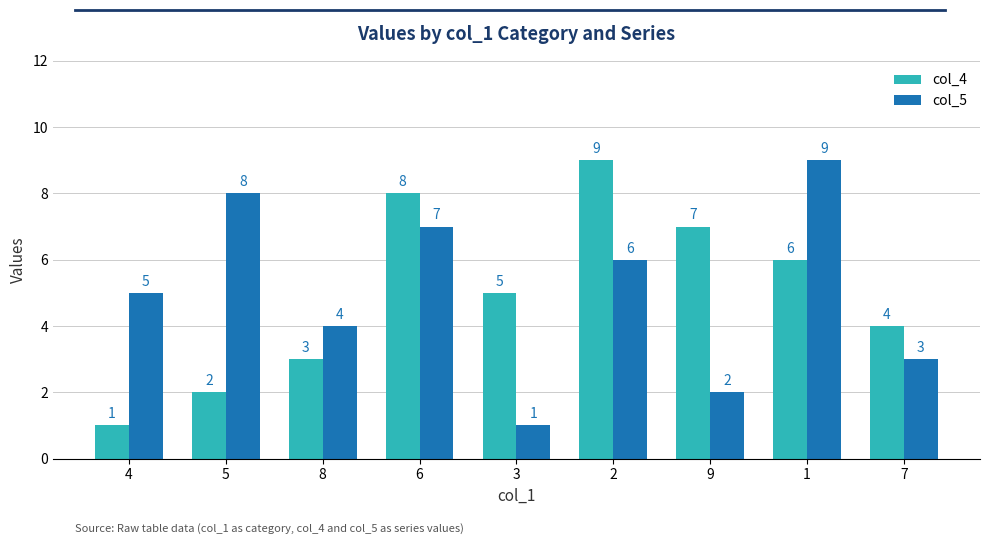

Reading right to left, list all the values displayed in this chart.

col_4: 7=4	1=6	9=7	2=9	3=5	6=8	8=3	5=2	4=1
col_5: 7=3	1=9	9=2	2=6	3=1	6=7	8=4	5=8	4=5